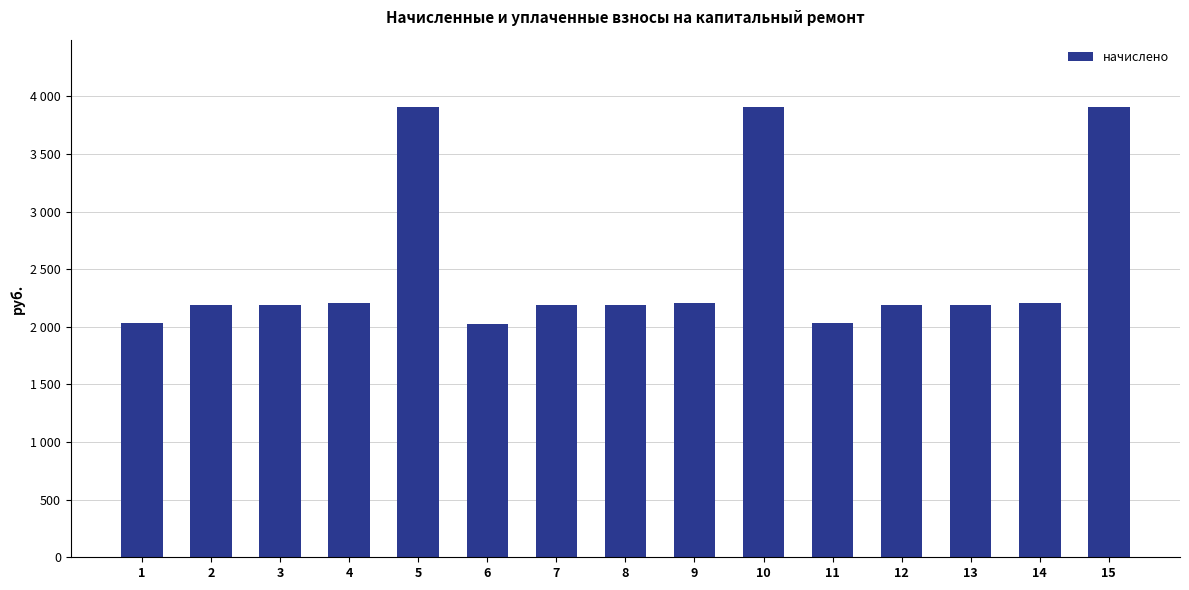

Where is the data nearest to the value 2965?

9